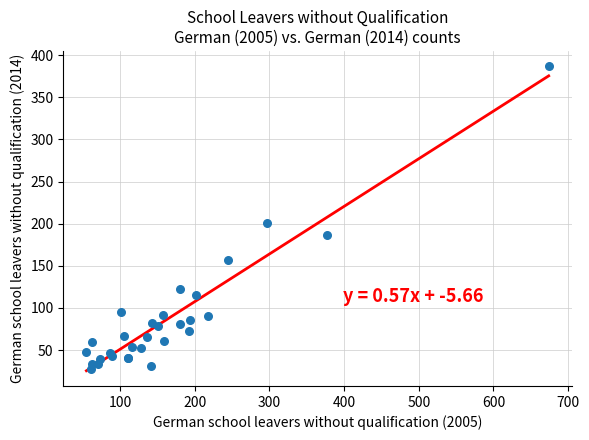

What Y value in the scatter plot is closest to 207?

201